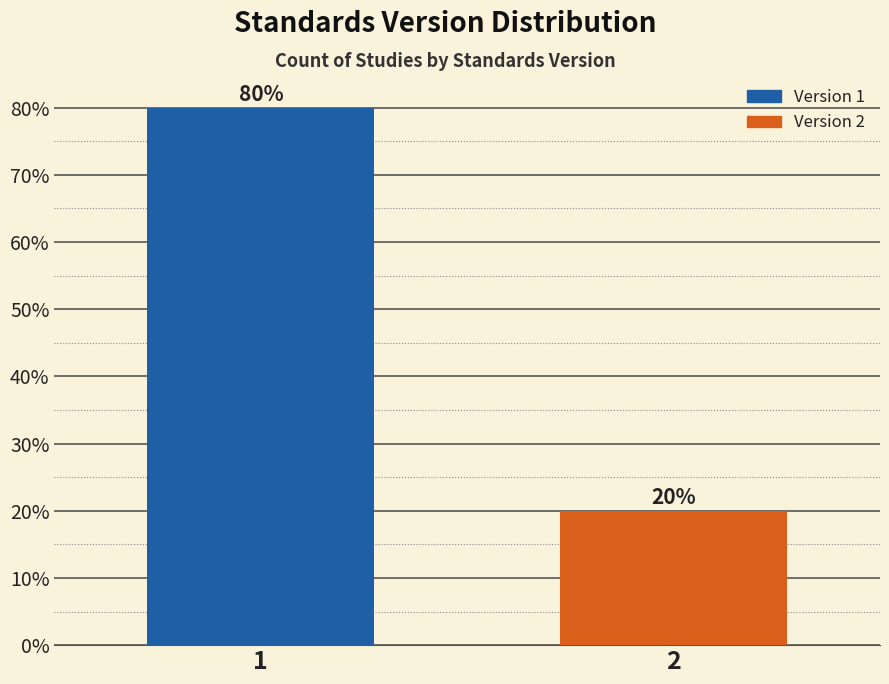

Reading right to left, list all the values displayed in this chart.

2=20	1=80